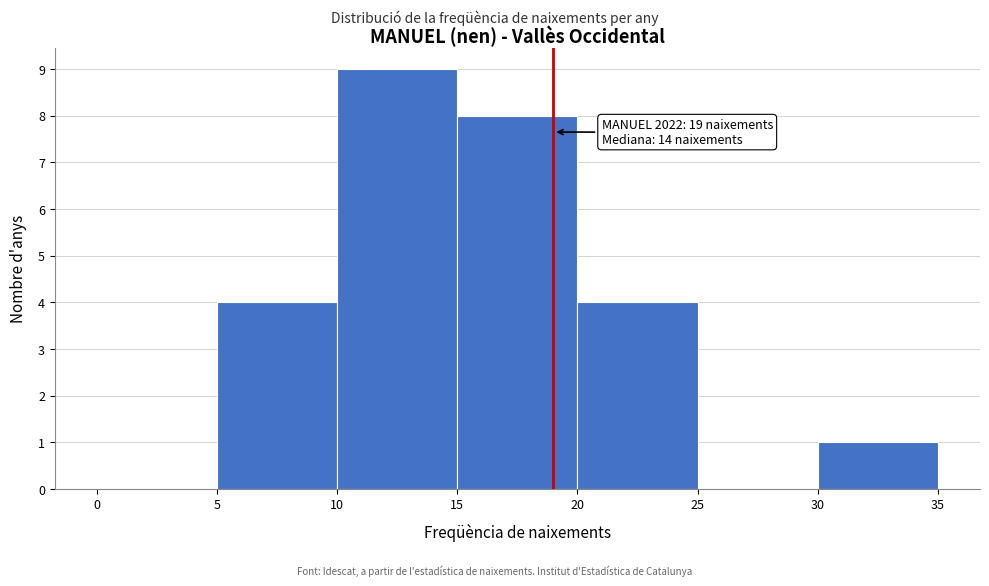

Over which range of the x-axis is the bar tallest?

10 to 15